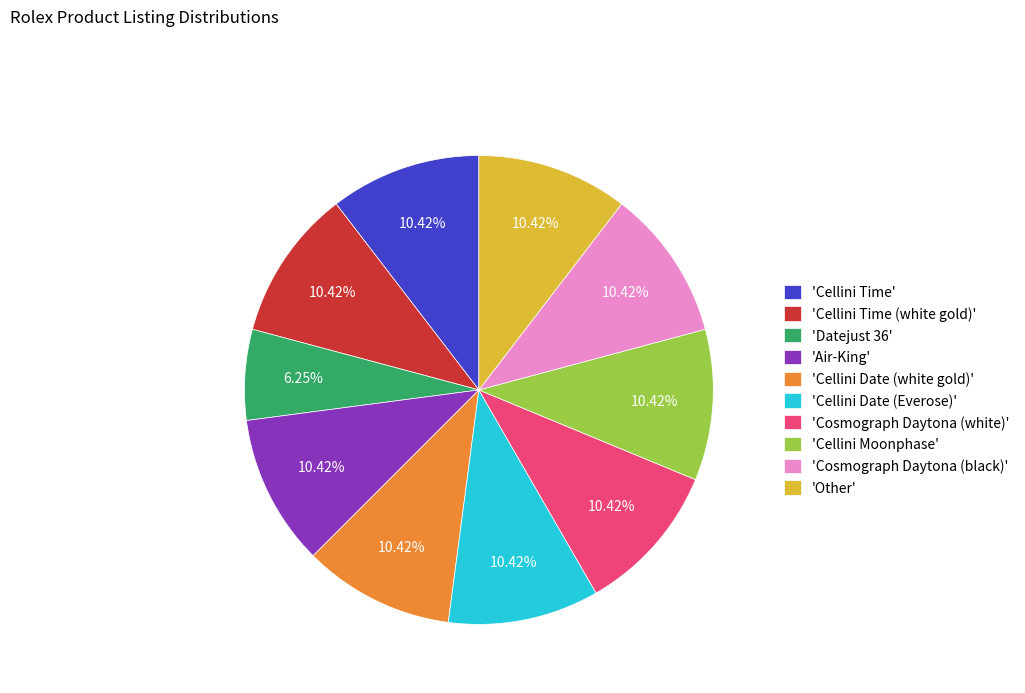

Which category has the smallest portion of the pie?

'Datejust 36'